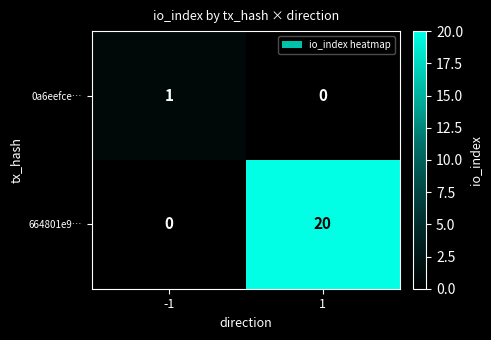

Reading left to right, transcribe all the data shown in this chart.

0a6eefce…: 1	0
664801e9…: 0	20